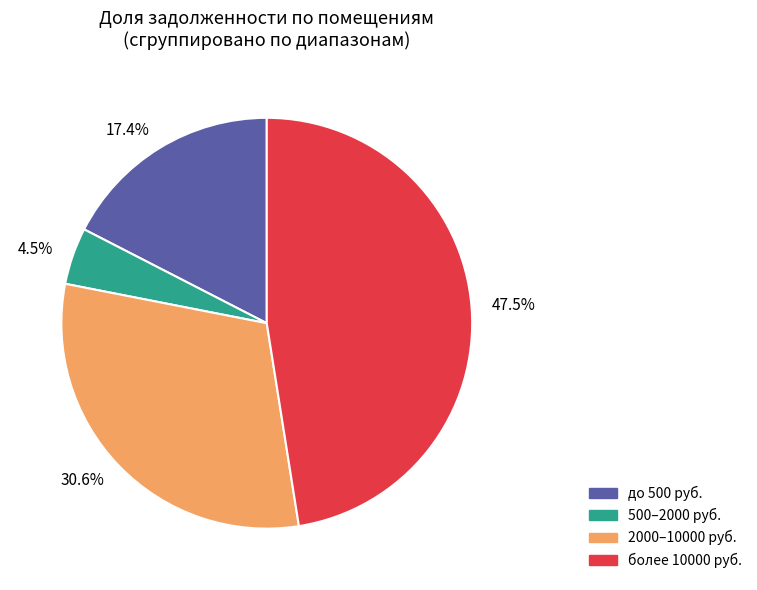

How much of the chart is everything except 500–2000 руб.?

95.5%